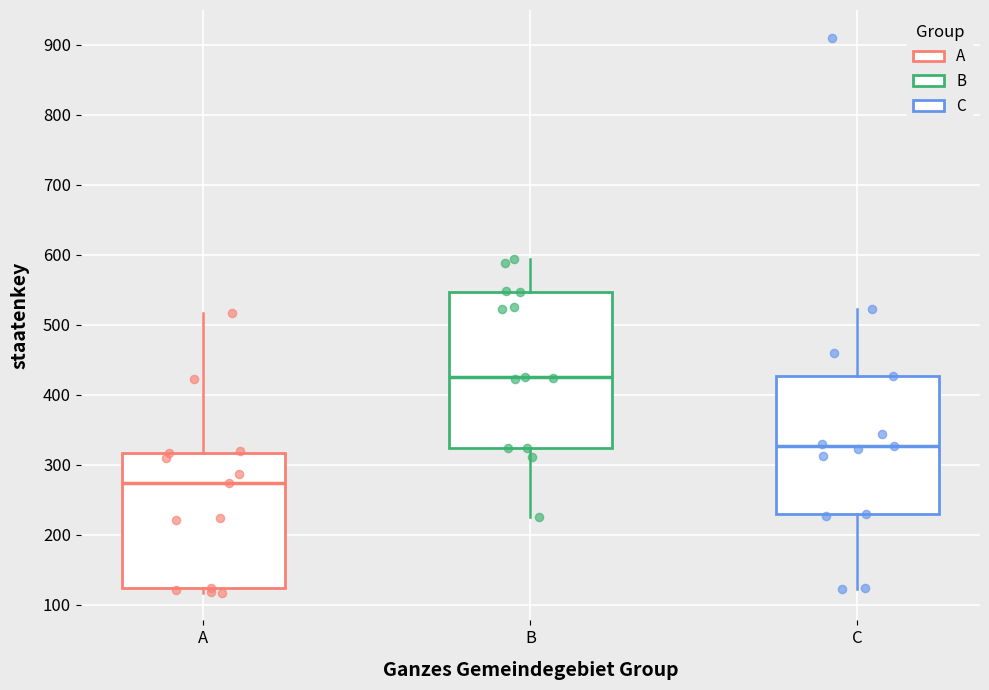

Reading left to right, transcribe this box plot: for each box, give where its median line is, the range the box spans, and where its two whiskers end, as read against the y-axis. The values are not printed on the chart, so give them approximately, as read against the axis.

A: median 270, box 120 to 320, whiskers 120 (just below the box's lower edge) to 520
B: median 430, box 320 to 550, whiskers 230 to 590
C: median 330, box 230 to 430, whiskers 120 to 520